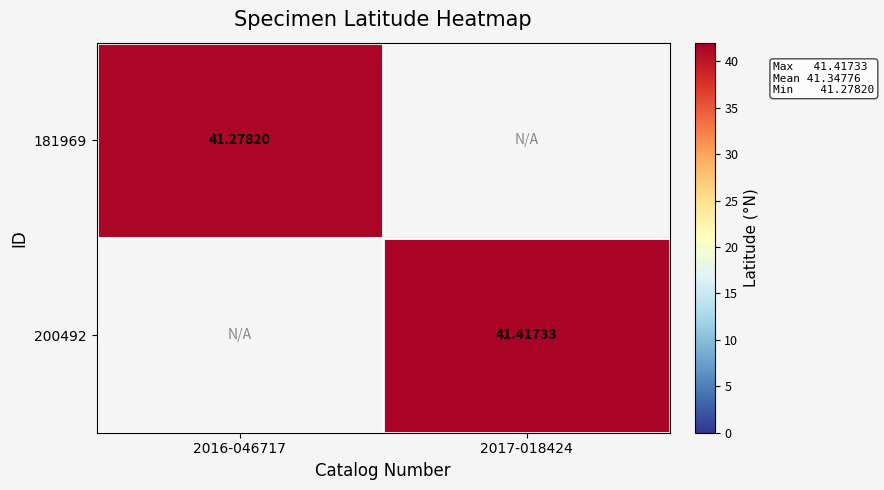

Is the value of 181969 at 2016-046717 greater than the value of 200492 at 2017-018424?

No